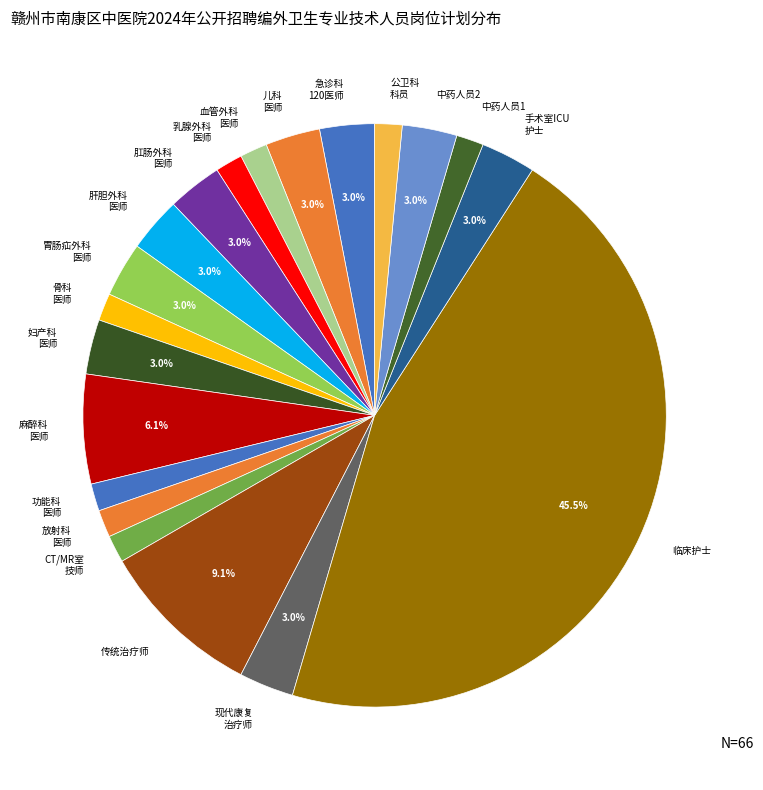

Which category has the biggest portion of the pie?

临床护士